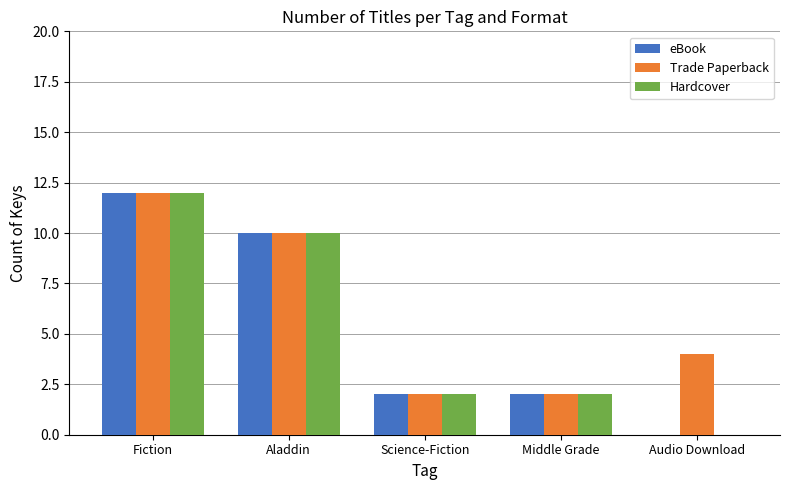

The value of eBook at Science-Fiction is 2. True or false?

True